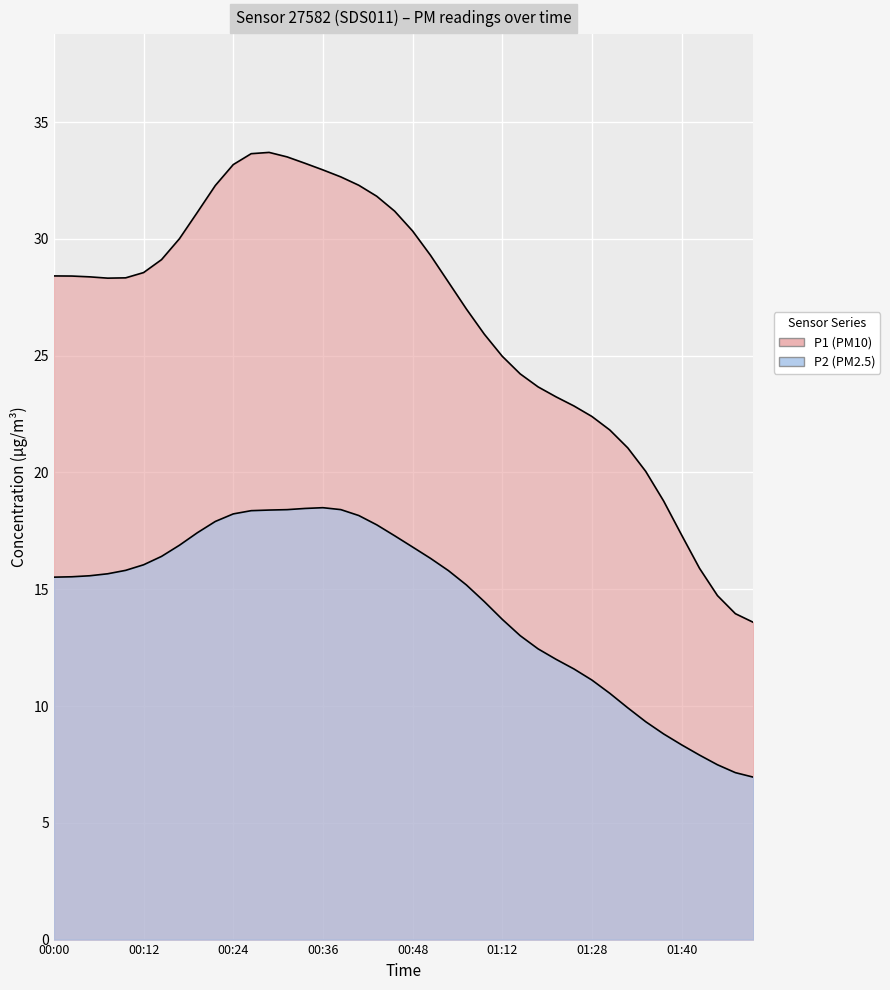

At which category does the chart reach its minimum across all series?

01:50